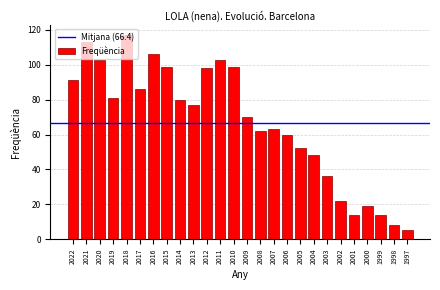

What is the difference between the second highest and minimum values?

108